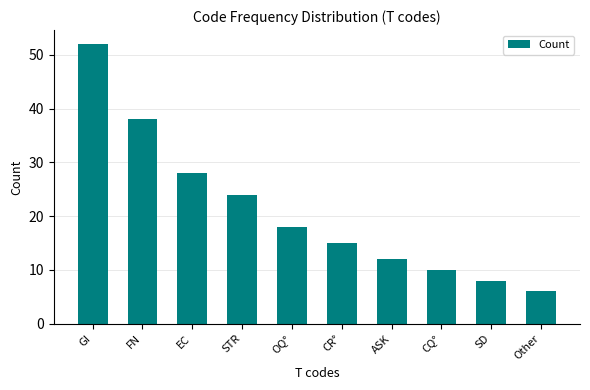

What is the label of the 6th bar from the right?

OQ°